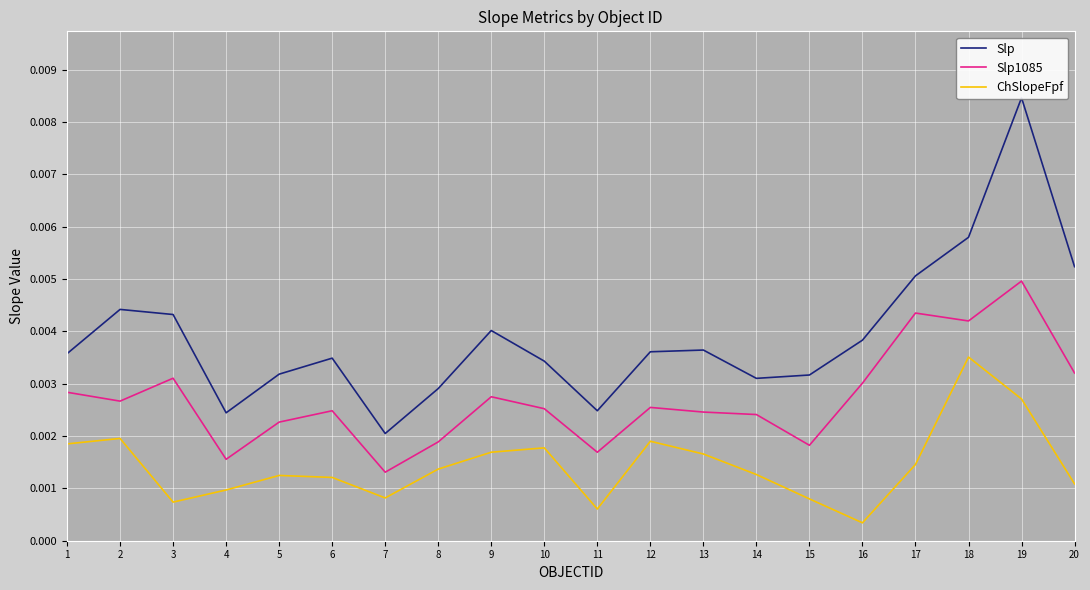

Does the chart display data point markers on the line(s)?

No